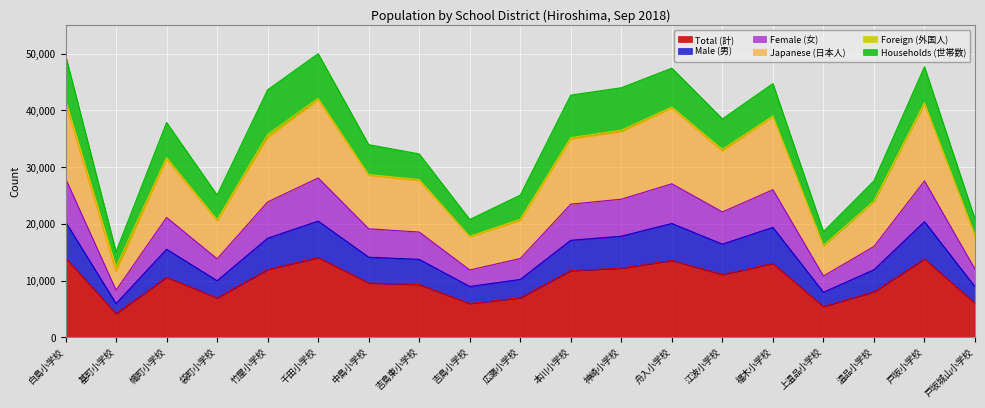

True or false: Male (男) and Female (女) intersect in this chart.

False